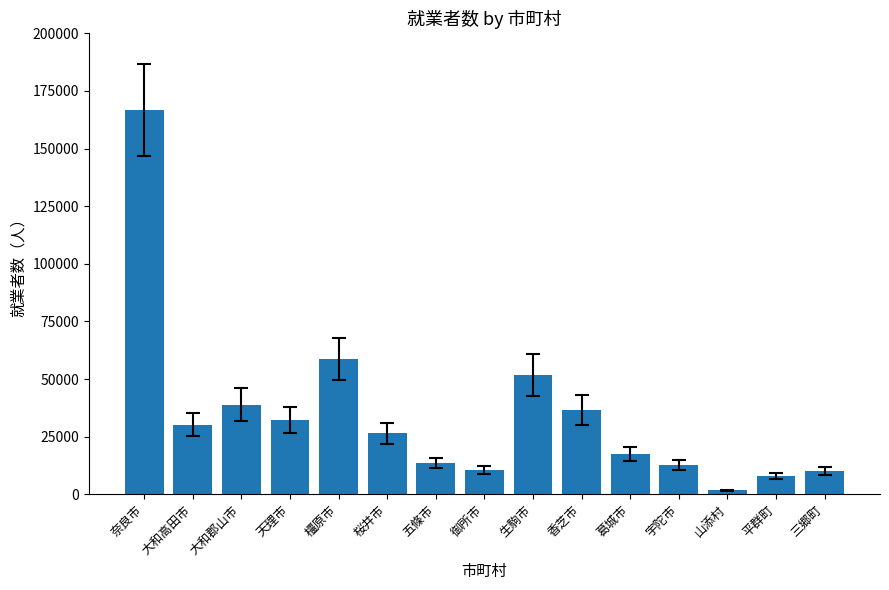

Which category has the lowest value across all series?

山添村